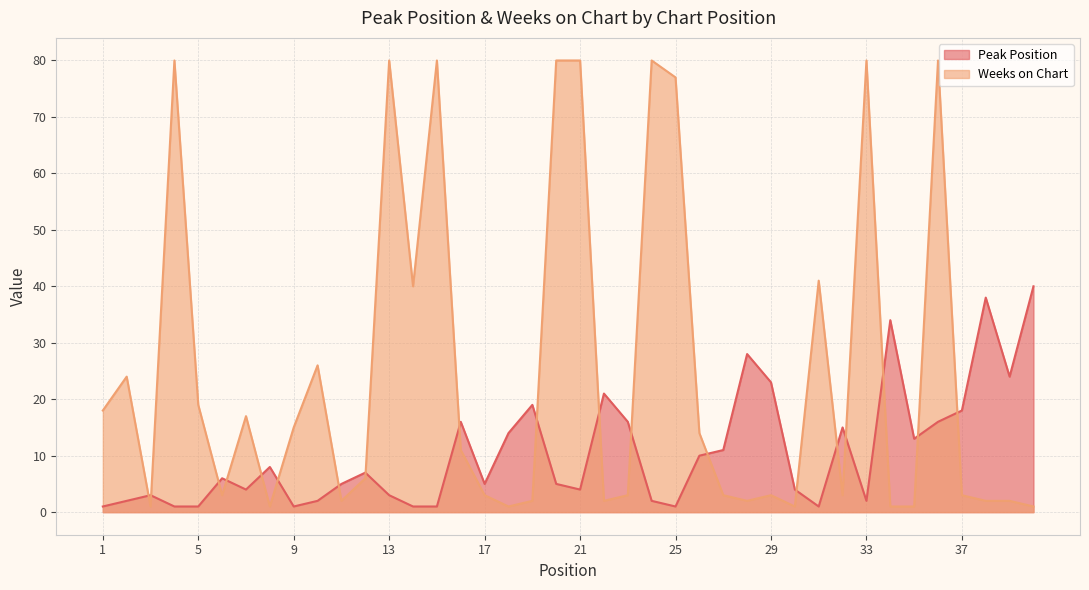

Which series ends up on top after the final intersection of Peak Position and Weeks on Chart?

Peak Position